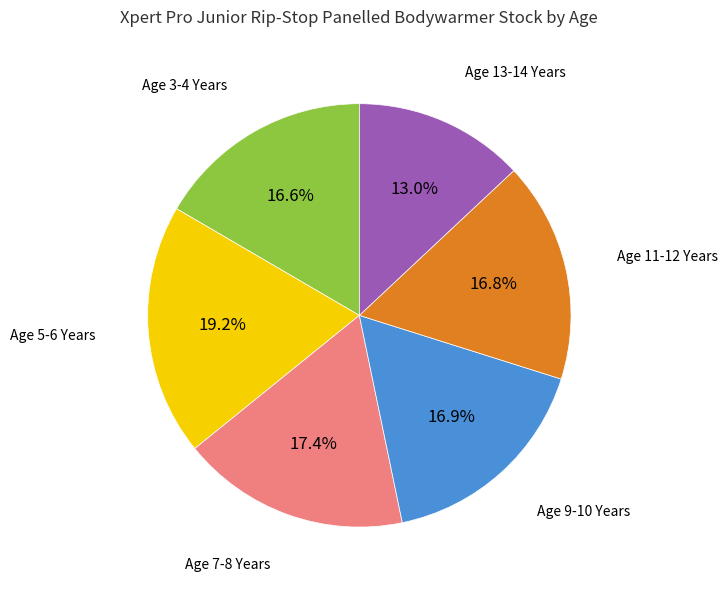

Is Age 11-12 Years the majority of the pie?

No